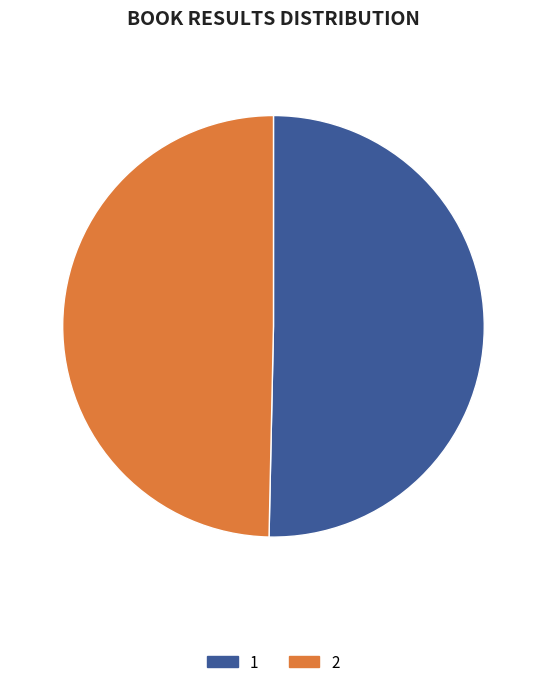

Approximately how many times larger is the value at 1 compared to 2?

1.0